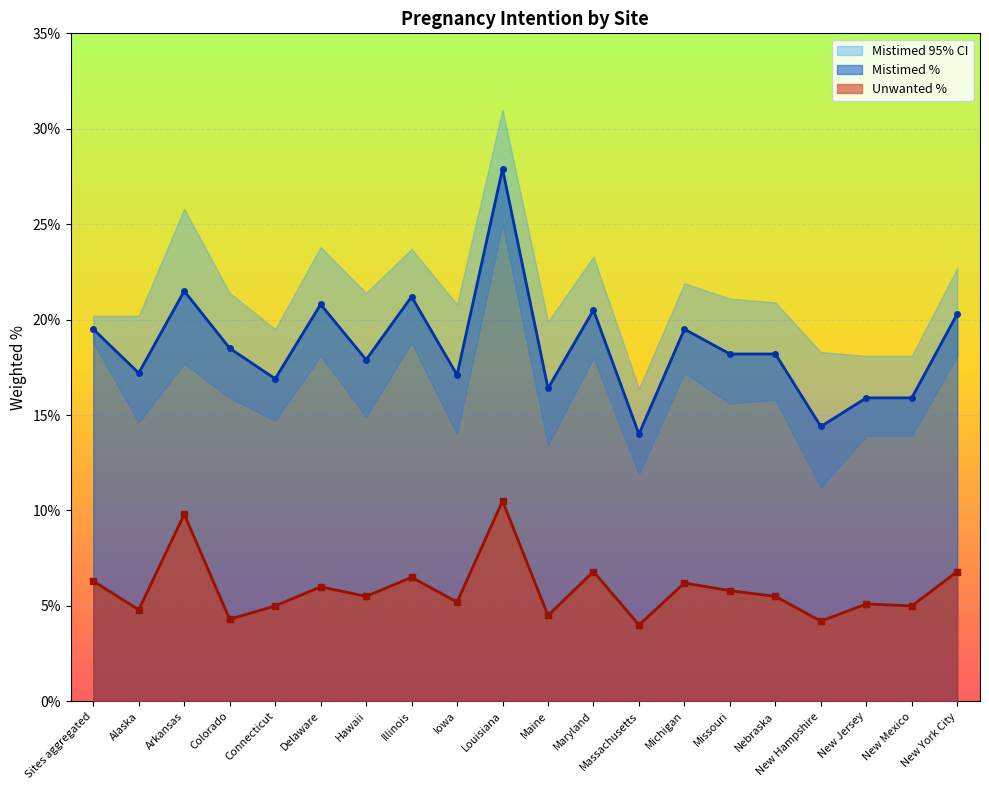

True or false: Mistimed % and Unwanted % cross at least once.

False